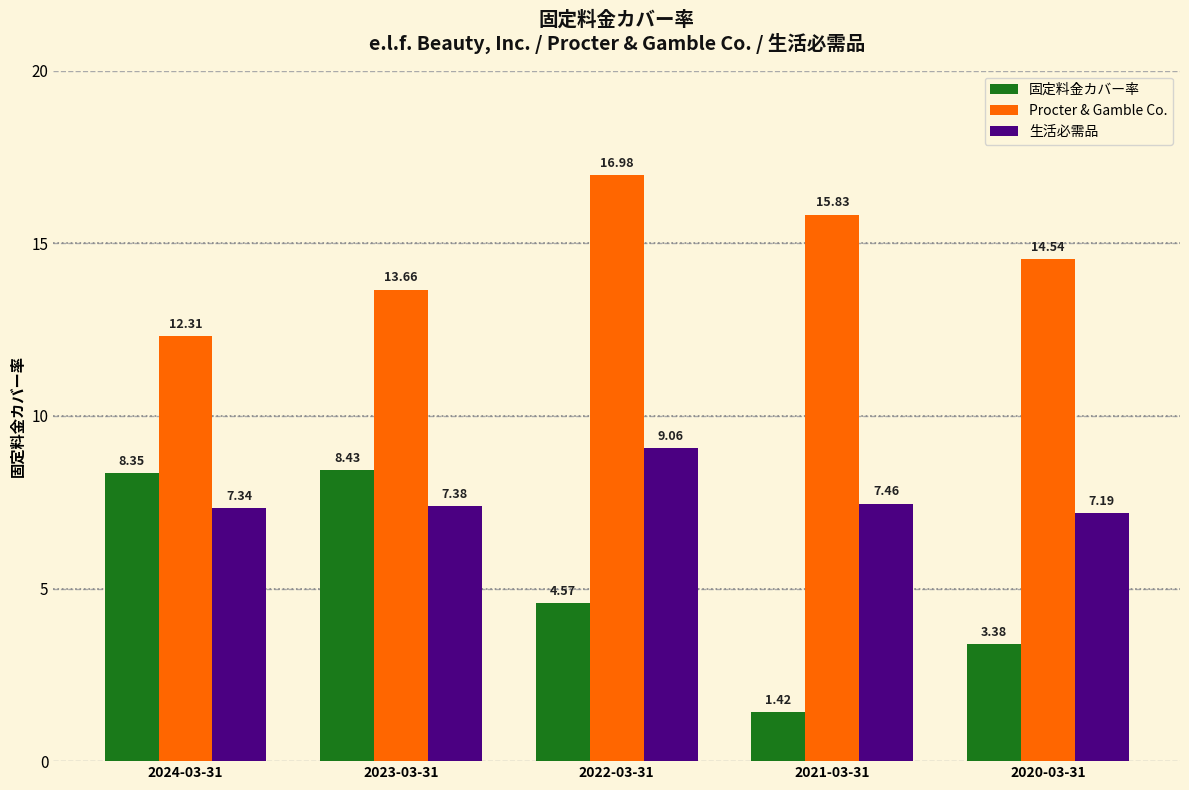

What is the total value across all series at 2022-03-31?

30.6